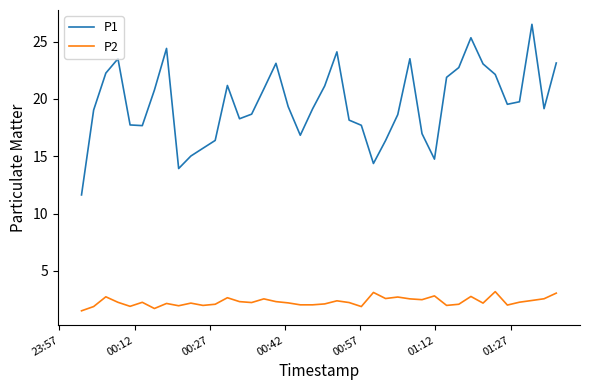

Which series has the largest range (max minus min)?

P1